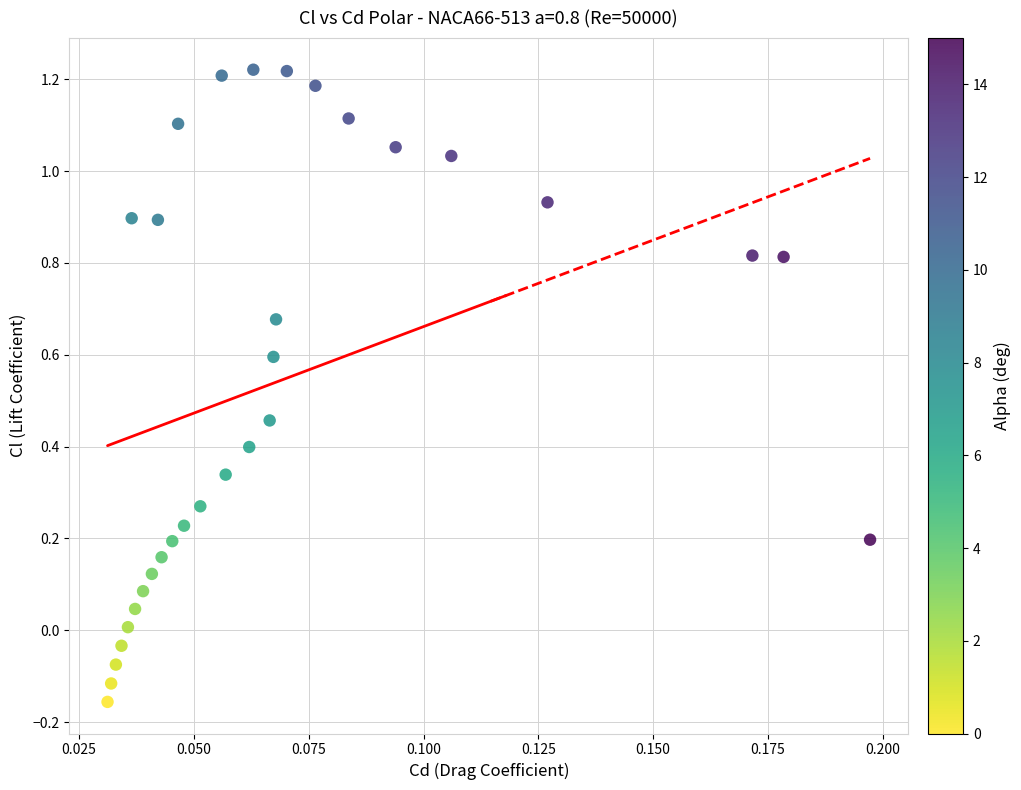

What is the range of Y values (max minus min)?

1.4